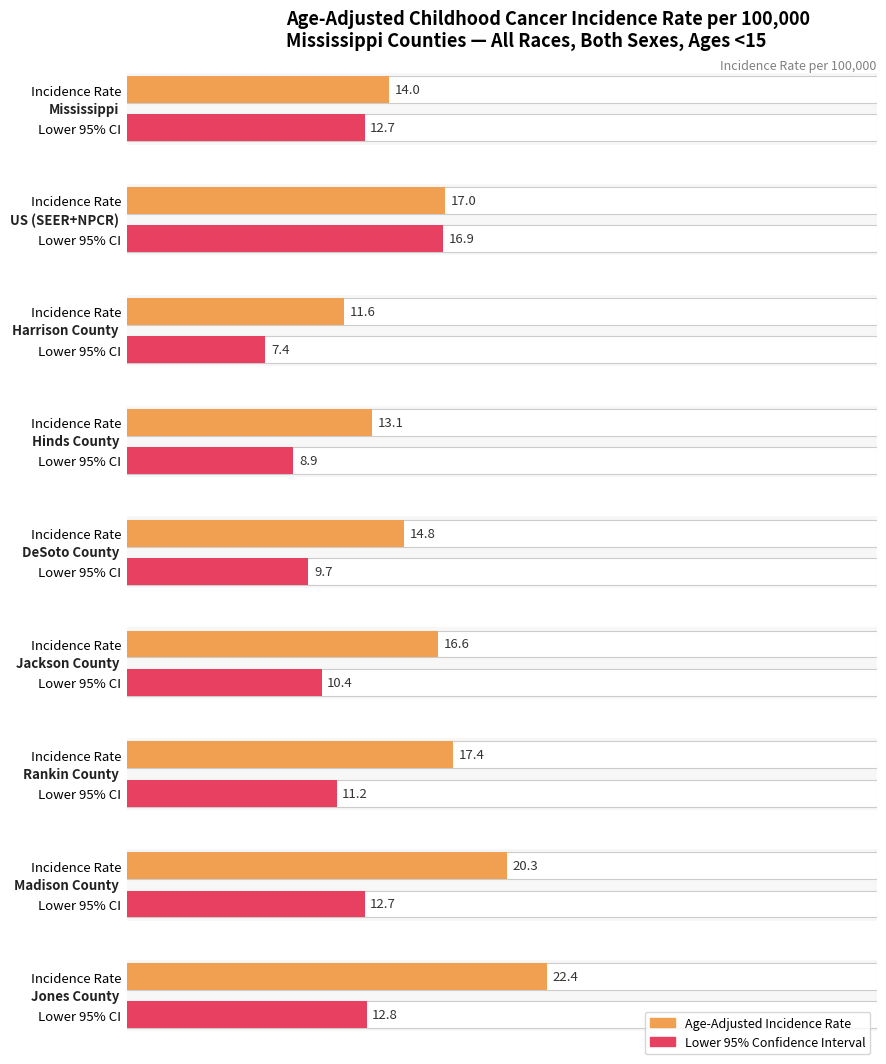

What is the smallest value displayed?

7.4